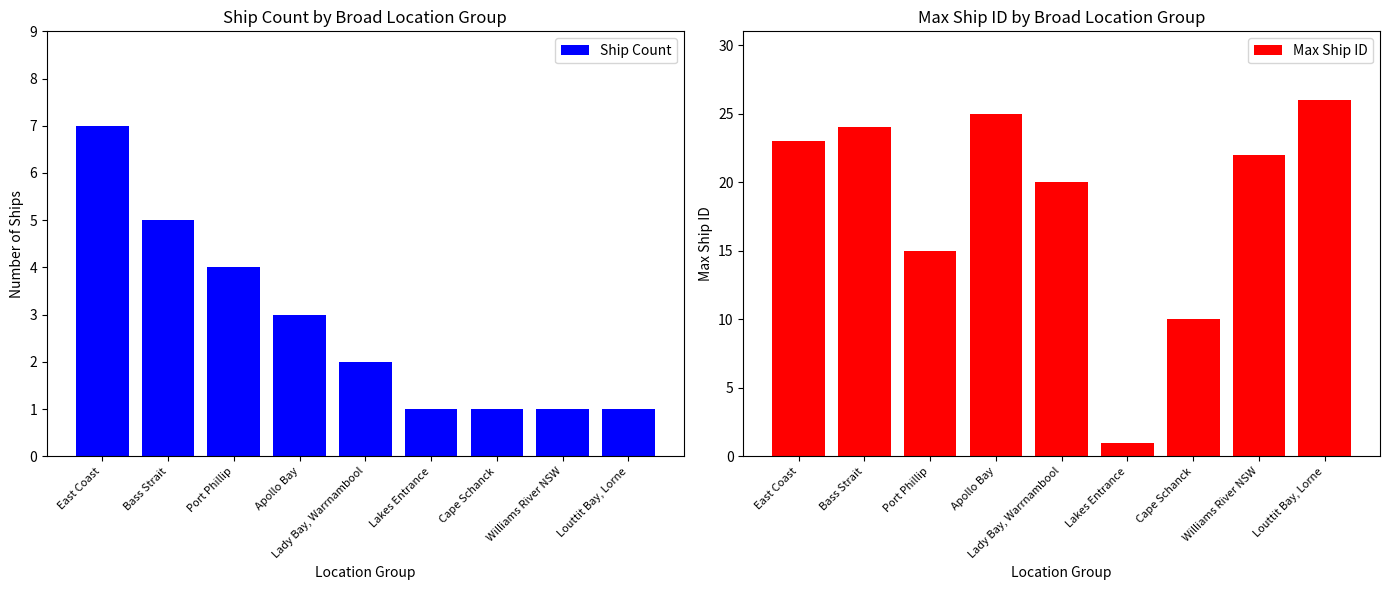

Reading right to left, what are all the values shown in this chart?

Ship Count: Louttit Bay, Lorne=1	Williams River NSW=1	Cape Schanck=1	Lakes Entrance=1	Lady Bay, Warrnambool=2	Apollo Bay=3	Port Phillip=4	Bass Strait=5	East Coast=7
Max Ship ID: Louttit Bay, Lorne=26	Williams River NSW=22	Cape Schanck=10	Lakes Entrance=1	Lady Bay, Warrnambool=20	Apollo Bay=25	Port Phillip=15	Bass Strait=24	East Coast=23